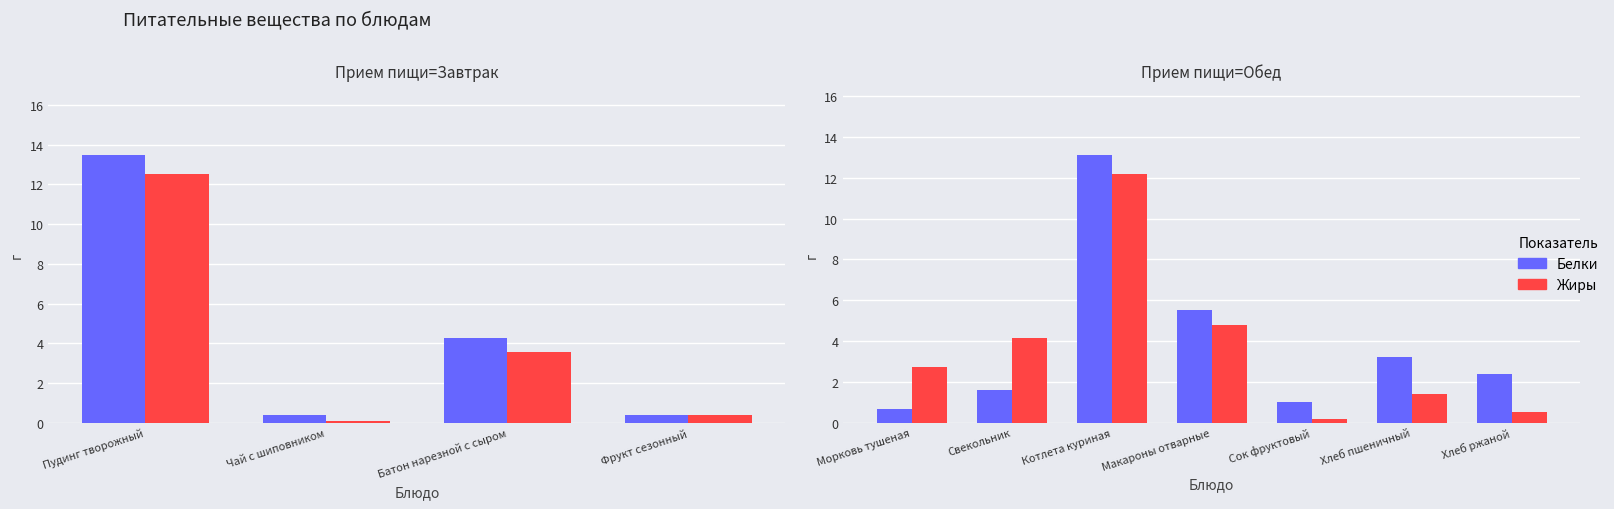

The Жиры series shows 0.2 at Хлеб ржаной. True or false?

False